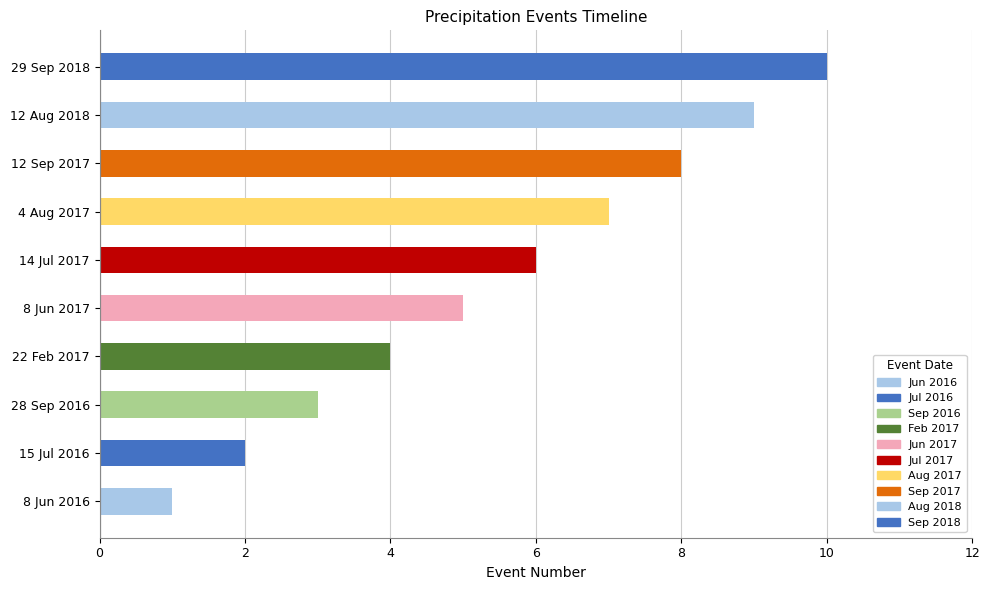

What is the sum of all values?

55